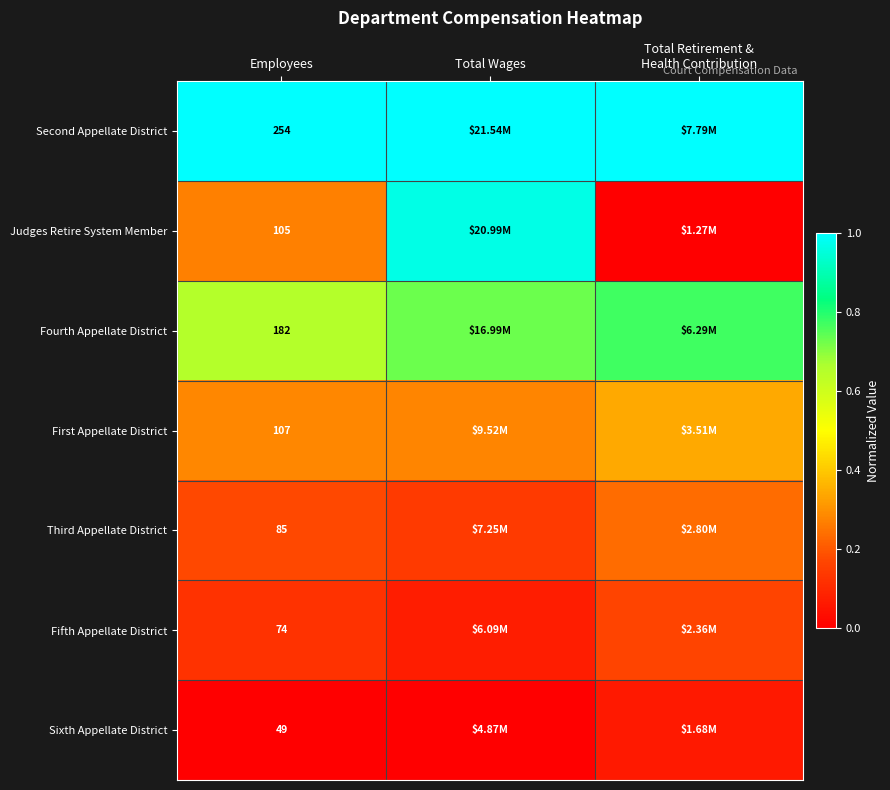

List the labels in order of Judges Retire System Member value, largest first.

Total Wages, Employees, Total Retirement & Health Contribution